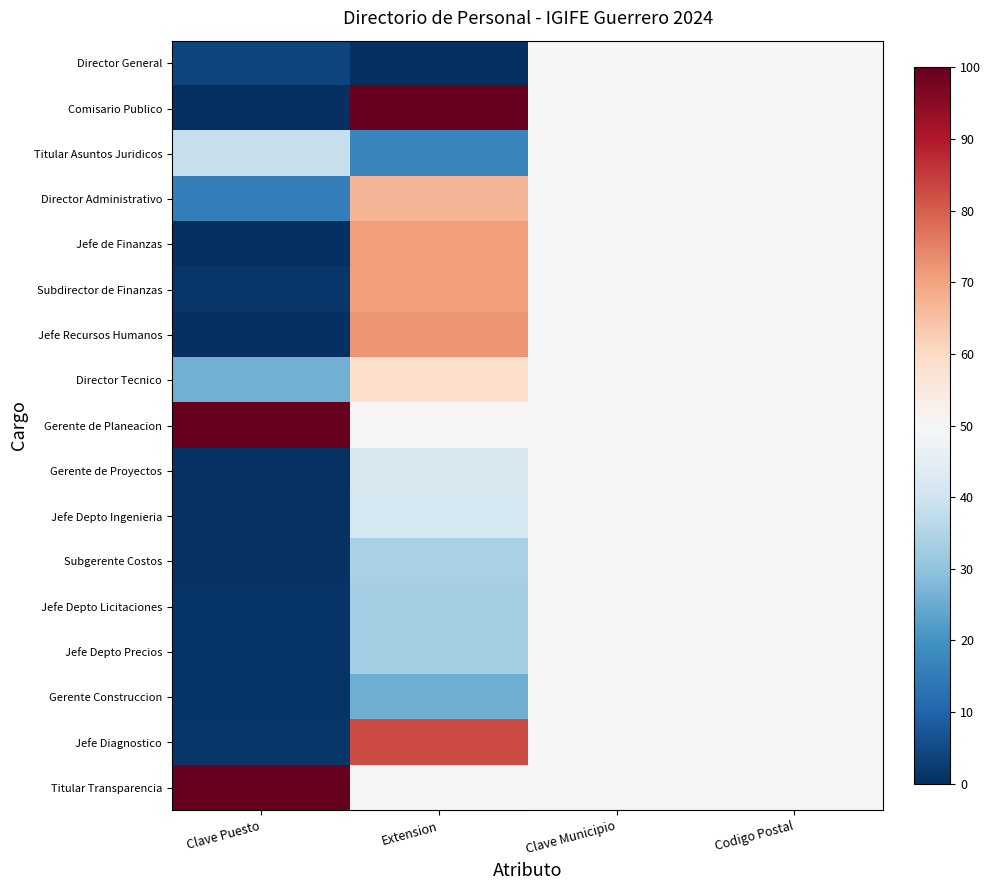

At which category is the sum across all series the highest?

Clave Municipio